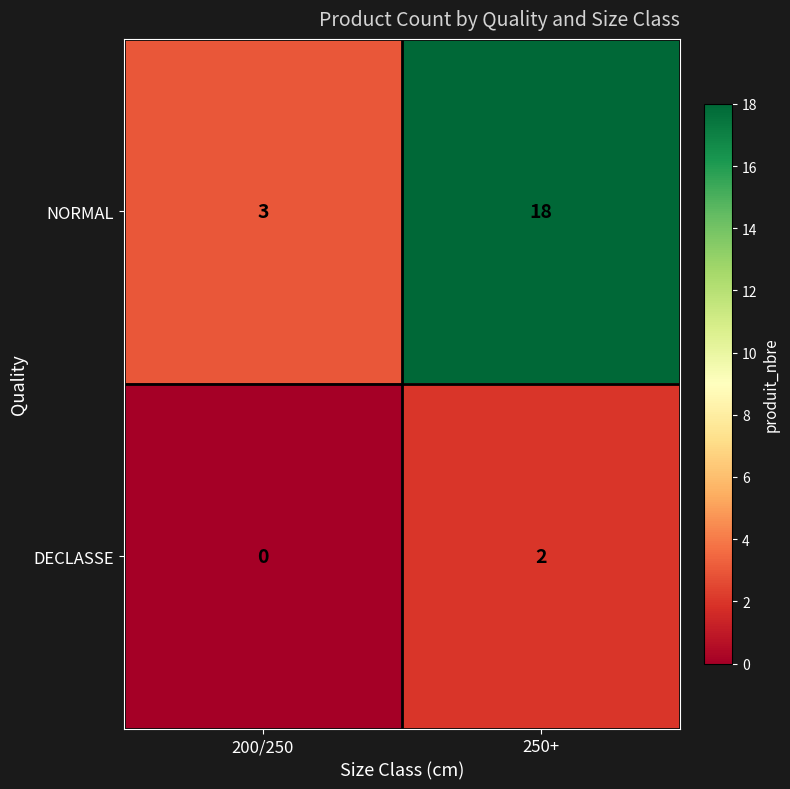

Which series changed the most between 200/250 and 250+?

NORMAL